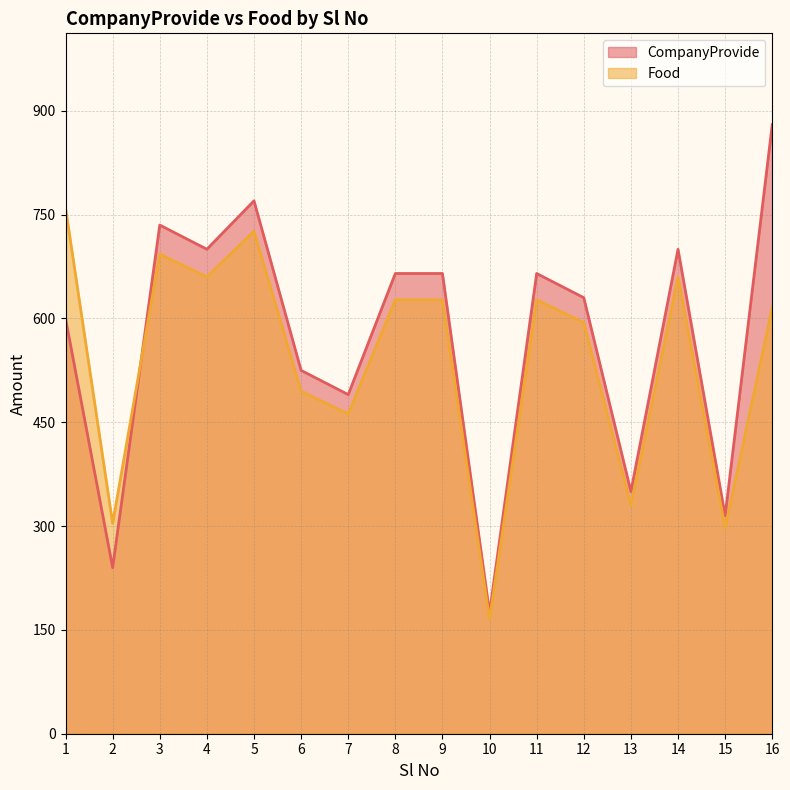

Count the number of categories in the chart.

16